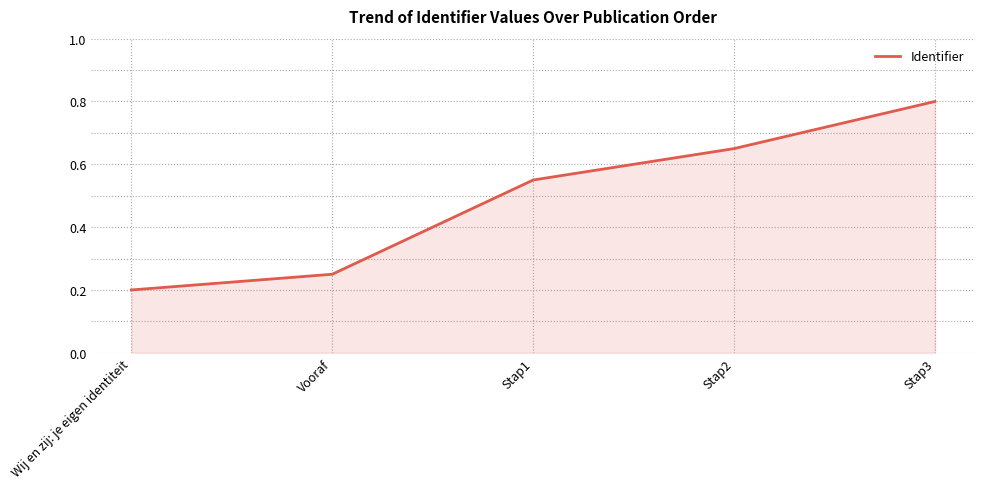

At which label is the value closest to 0?

Wij en zij: je eigen identiteit